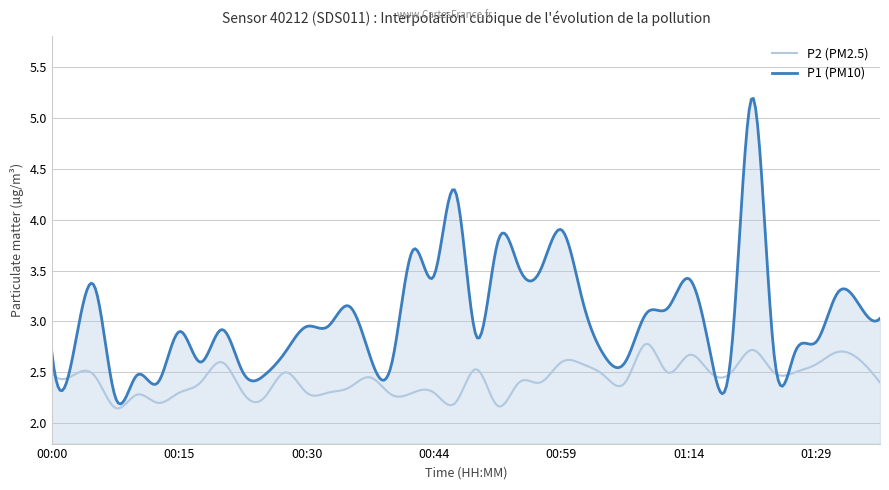

Which series has the widest spread of values?

P1 (PM10)